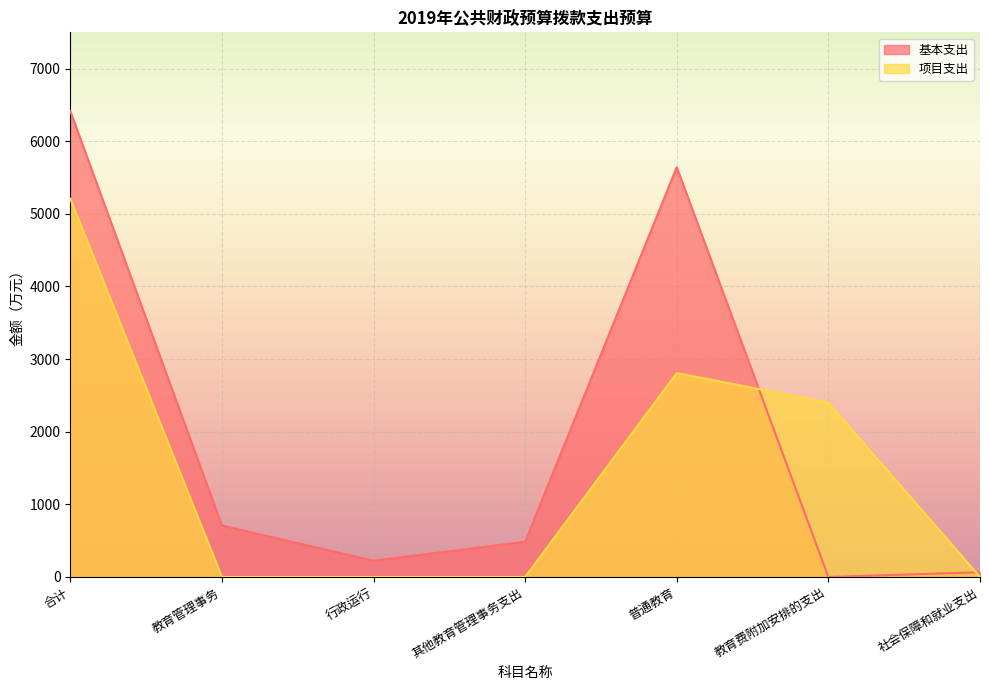

True or false: 项目支出 has more than 1 interior local peaks.

False